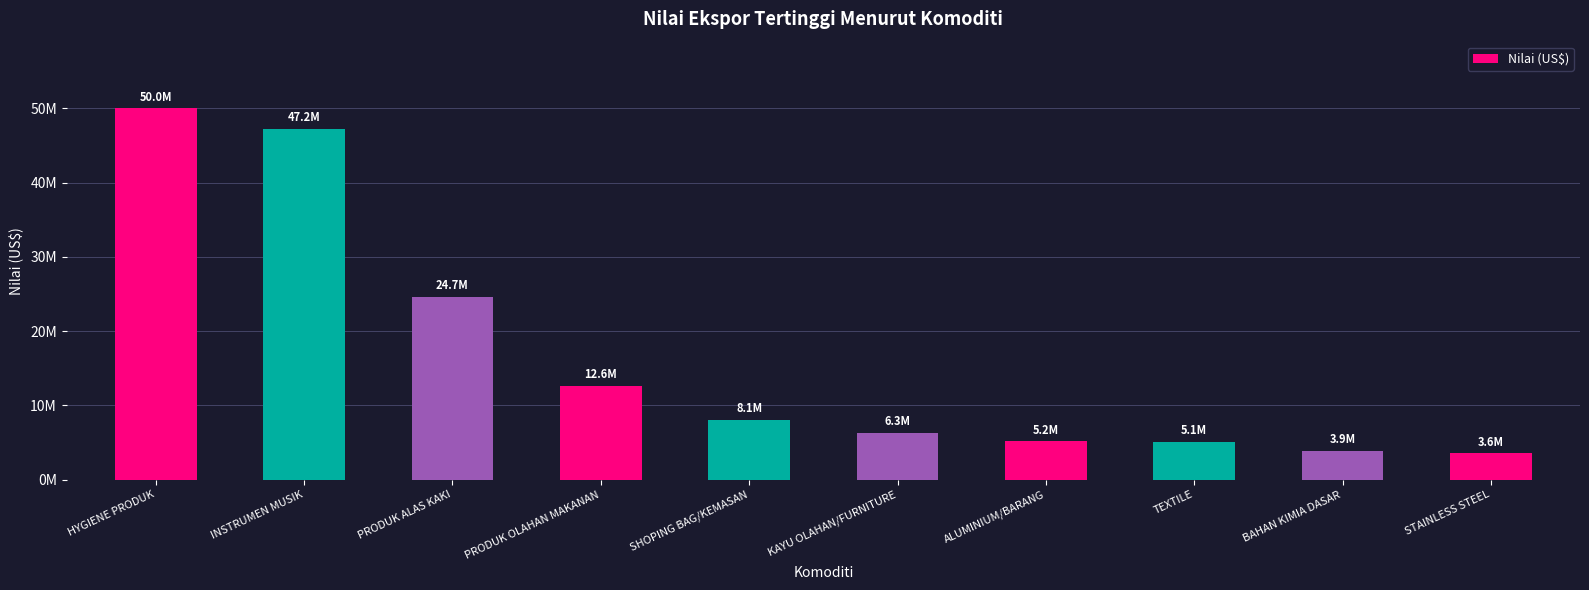

Does the chart contain any negative values?

No